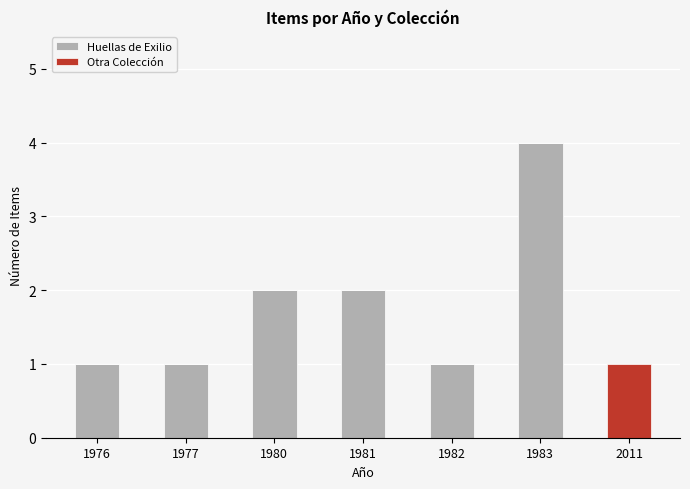

What is the approximate value of Huellas de Exilio at 1976?

1